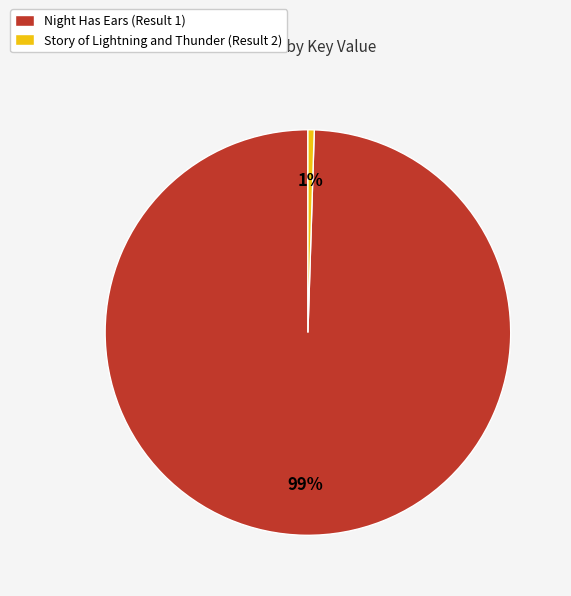

Between Night Has Ears (Result 1) and Story of Lightning and Thunder (Result 2), which is larger?

Night Has Ears (Result 1)